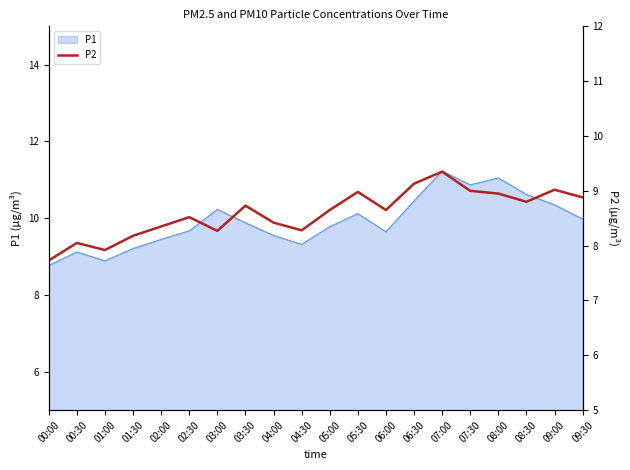

Approximately how many times larger is the value at 06:00 compared to 07:00?

0.9